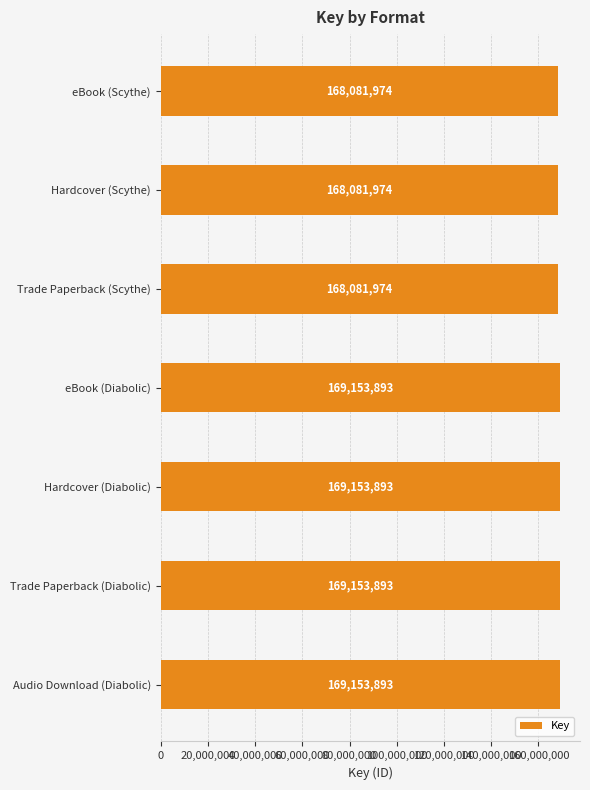

Count the values in the range 168081974 to 169153893.

7